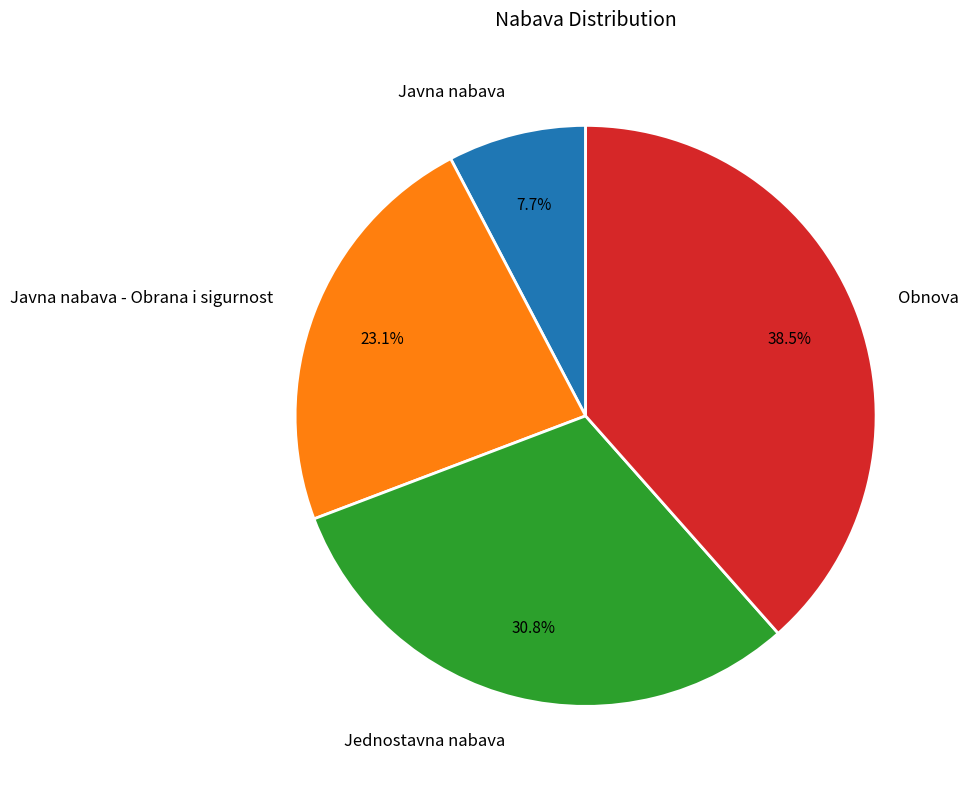

Rank the categories by value from highest to lowest.

Obnova, Jednostavna nabava, Javna nabava - Obrana i sigurnost, Javna nabava